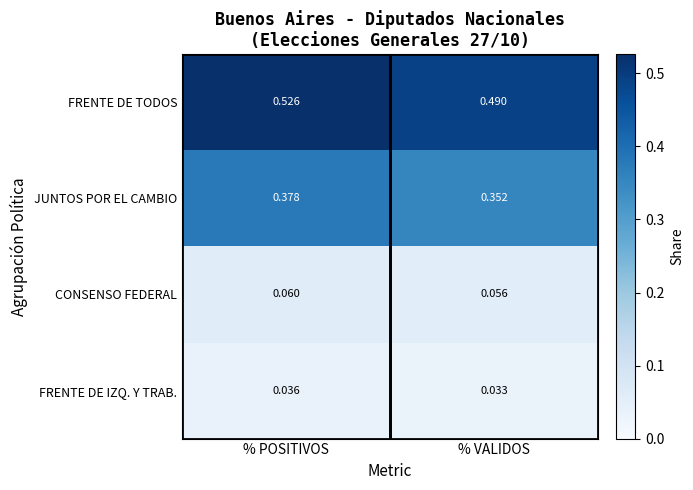

Where is FRENTE DE TODOS nearest to the value 0?

% VALIDOS